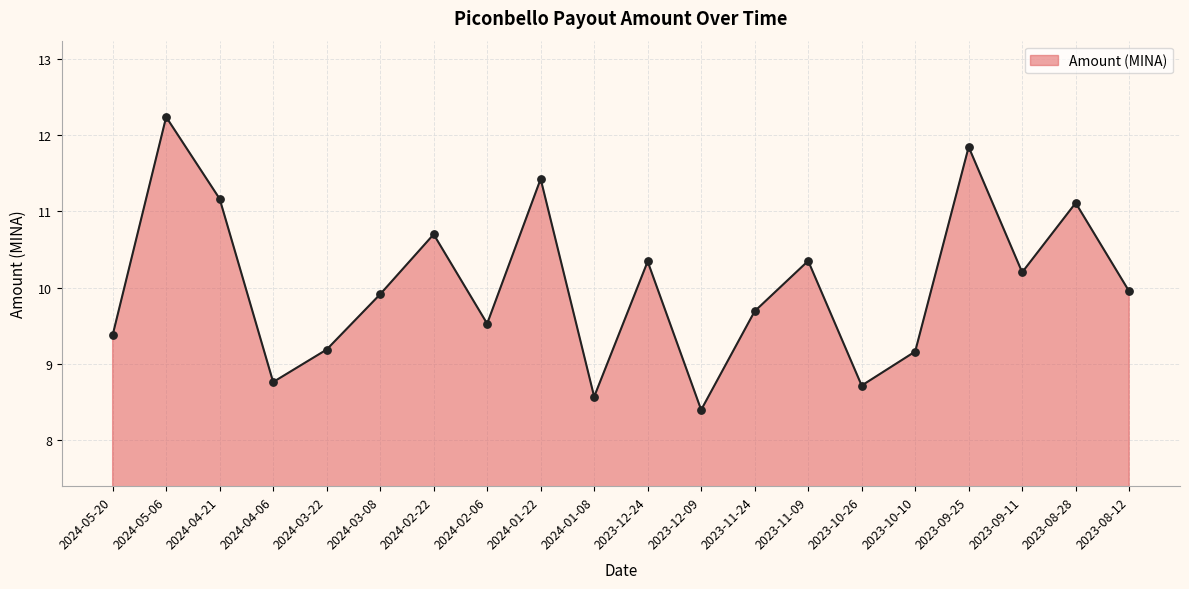

What is the change in value from 2024-02-22 to 2024-01-22?

+0.7